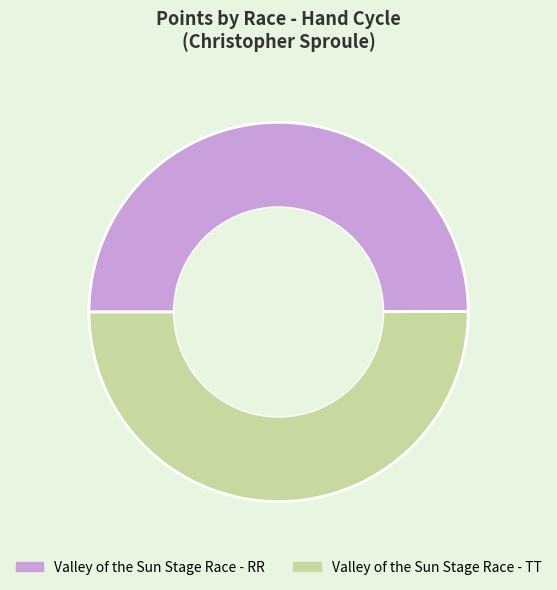

Approximately how many times larger is the value at Valley of the Sun Stage Race - RR compared to Valley of the Sun Stage Race - TT?

1.0